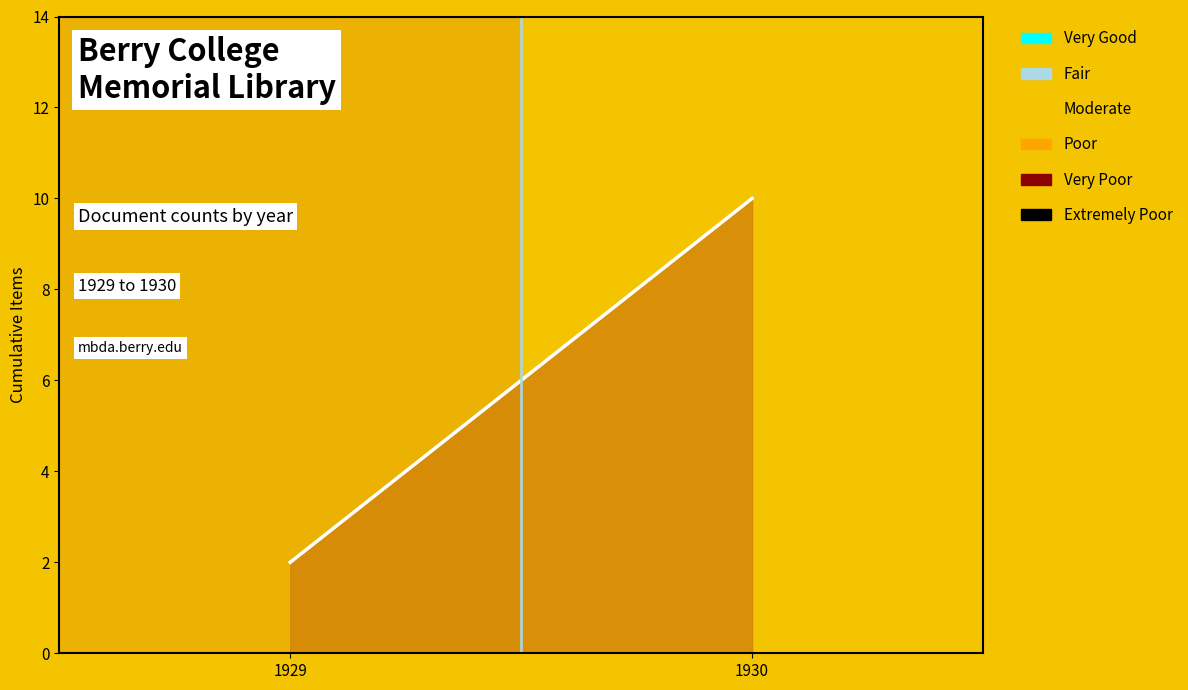

How many values are between 2 and 10?

2